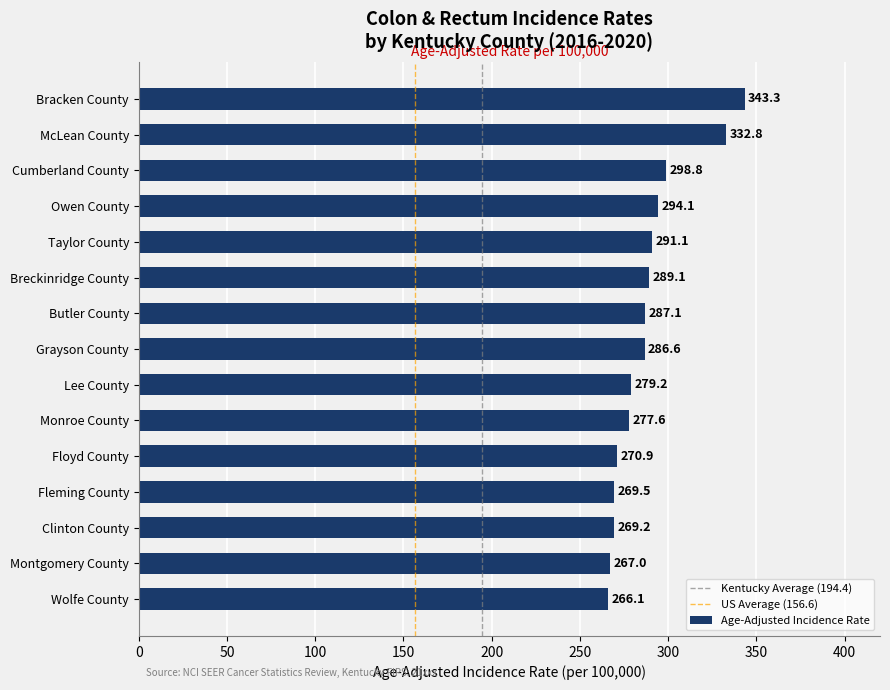

Count the number of categories in the chart.

15